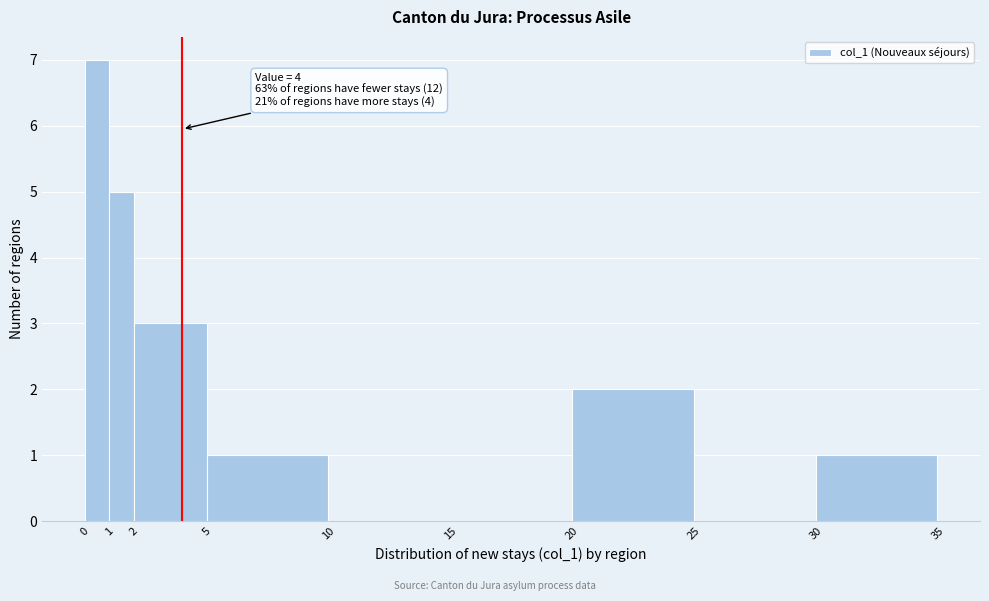

Over which range of the x-axis is the bar tallest?

0 to 1